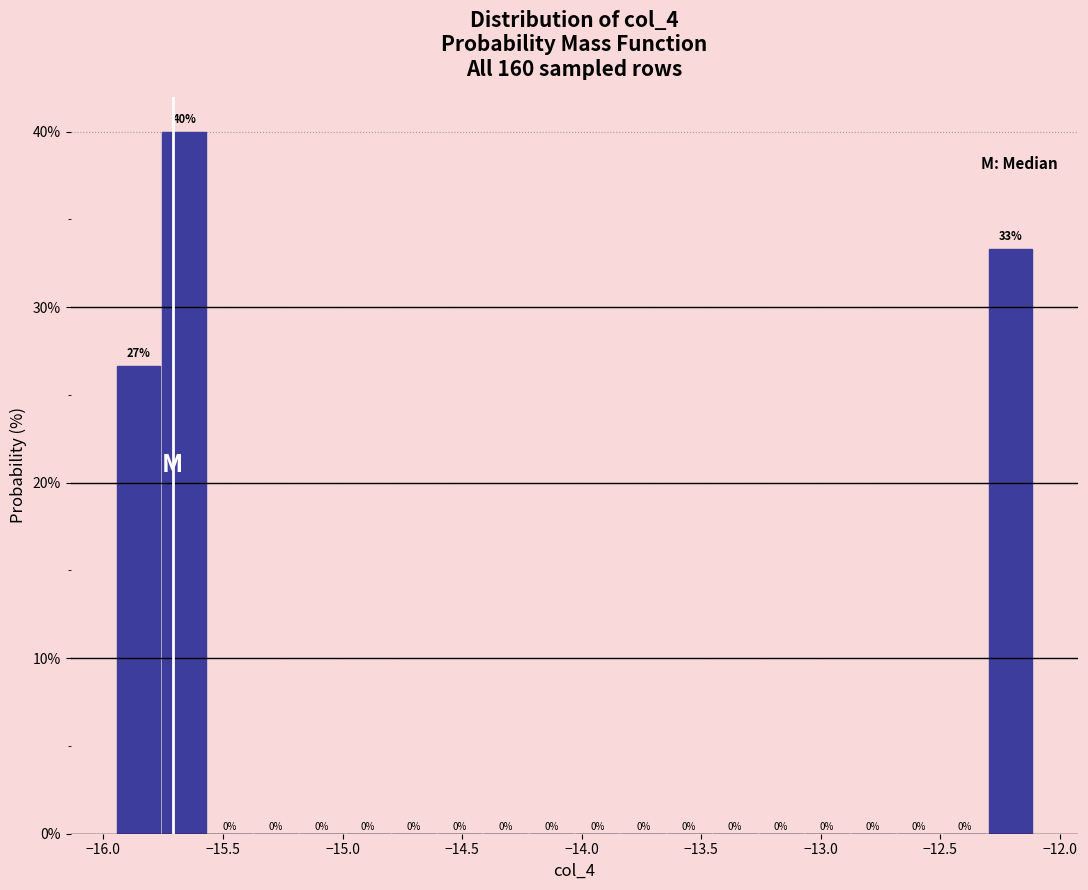

Around what value on the x-axis is the tallest bar? Give the approximate position of its centre, as read against the axis.

-15.65